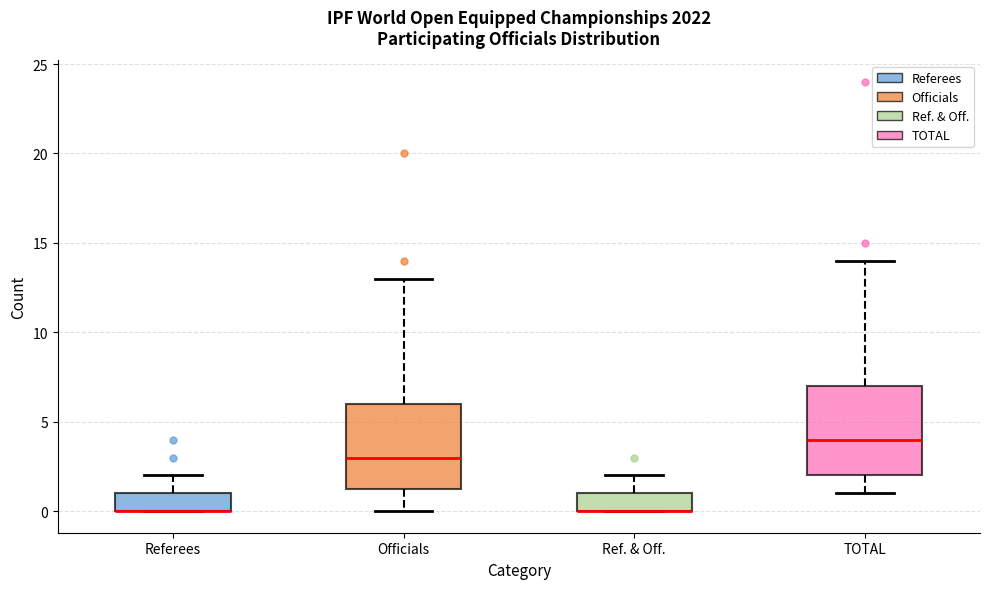

Reading left to right, read every box against the y-axis: the position of its median line, the range the box covers, and the ends of its whiskers. The values are not printed on the chart, so give them approximately, as read against the axis.

Referees: median 0.0 (drawn on the box's lower edge), box 0.0 to 1.0, whiskers 0.0 to 2.0
Officials: median 3.0, box 1.5 to 6.0, whiskers 0.0 to 13.0
Ref. & Off.: median 0.0 (drawn on the box's lower edge), box 0.0 to 1.0, whiskers 0.0 to 2.0
TOTAL: median 4.0, box 2.0 to 7.0, whiskers 1.0 to 14.0